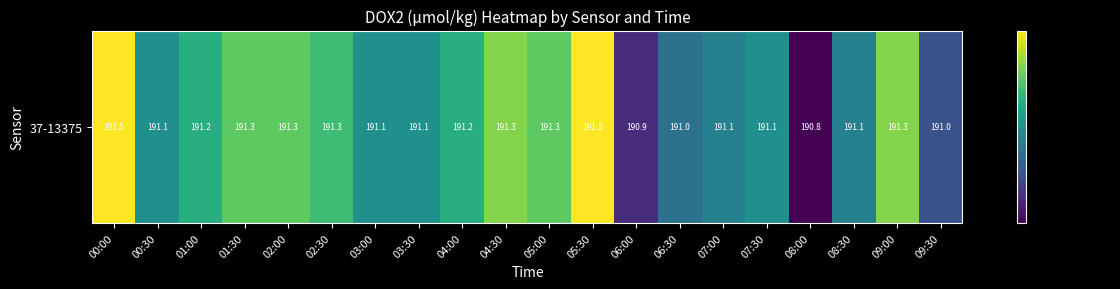

How many values are below 191?

3